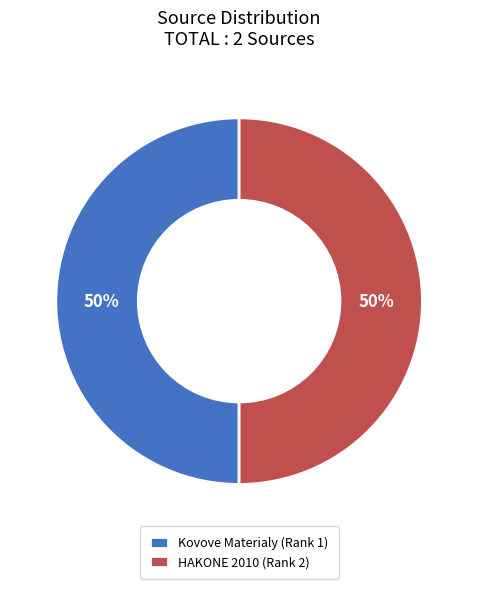

Is the sum of HAKONE 2010 (Rank 2) and Kovove Materialy (Rank 1) greater than half?

Yes